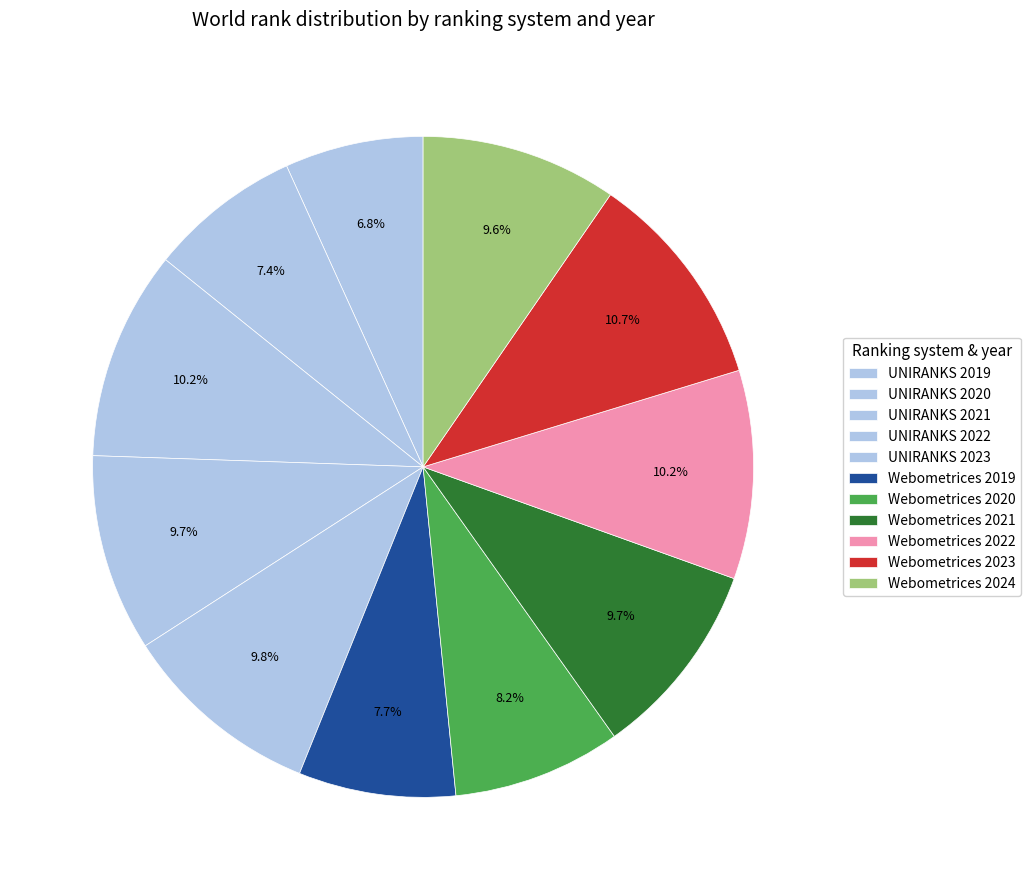

Approximately how many times larger is the value at UNIRANKS 2021 compared to UNIRANKS 2019?

1.5